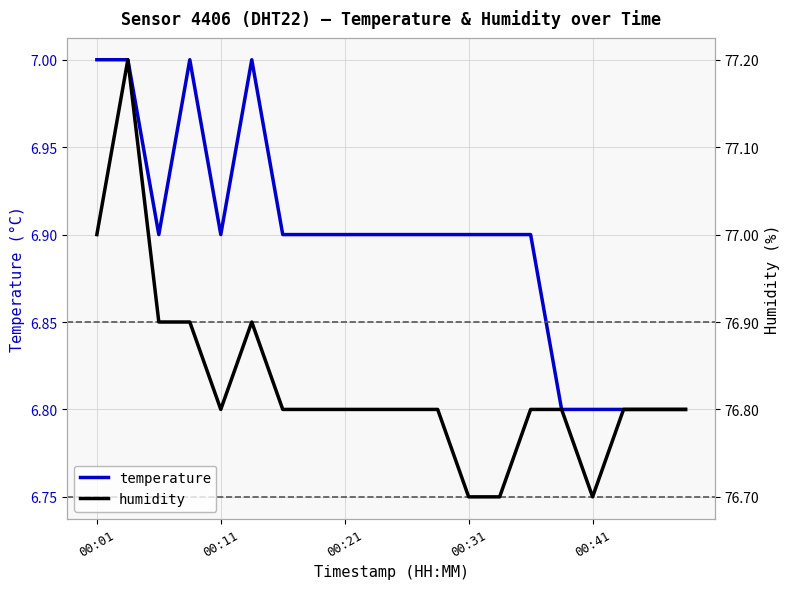

True or false: humidity and temperature intersect in this chart.

False